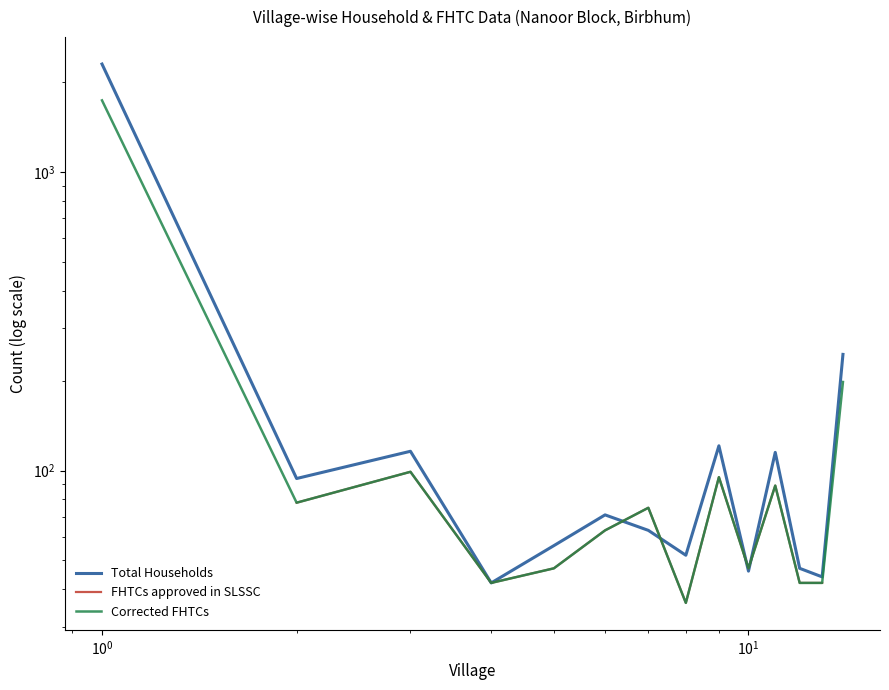

Is the value of Corrected FHTCs at 12 greater than the value of Total Households at 12?

No